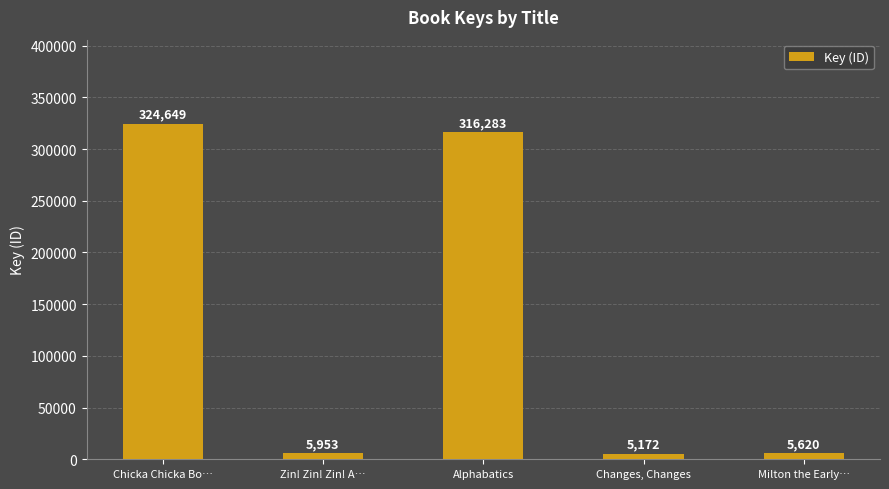

What is the difference between the maximum and second lowest values?

319029